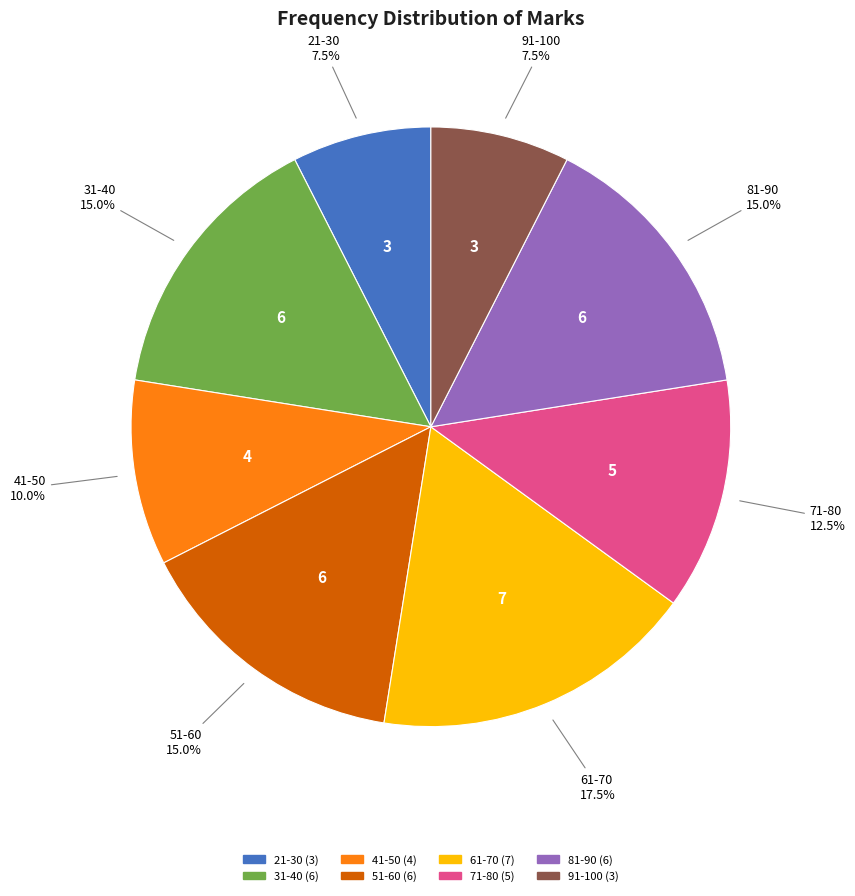

Which has a higher value, 71-80 or 51-60?

51-60